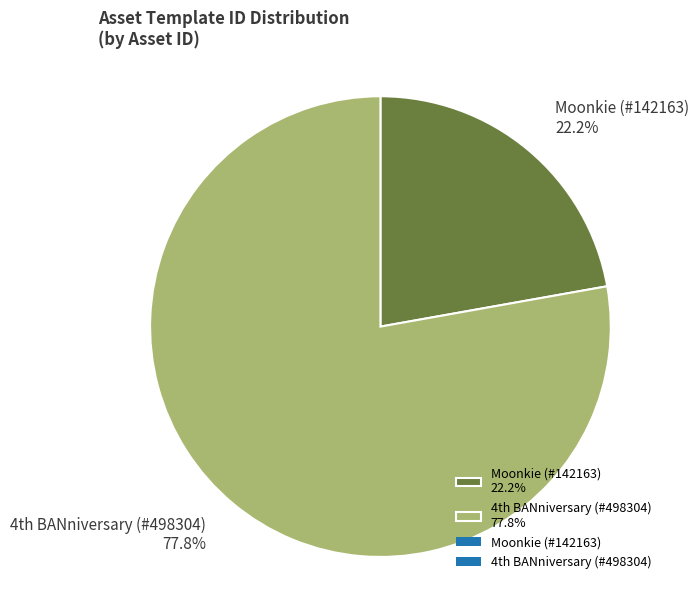

Is there a majority slice in this chart?

Yes